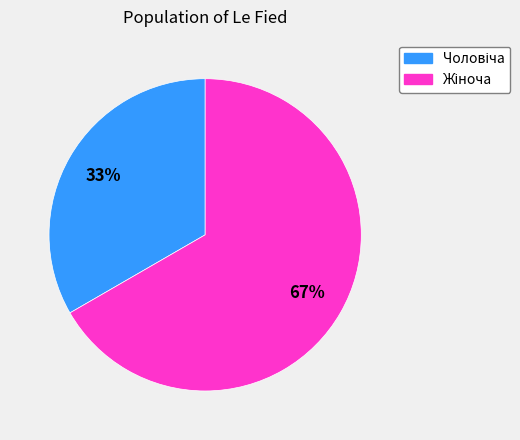

To the nearest percent, what is the average slice percentage?

50%